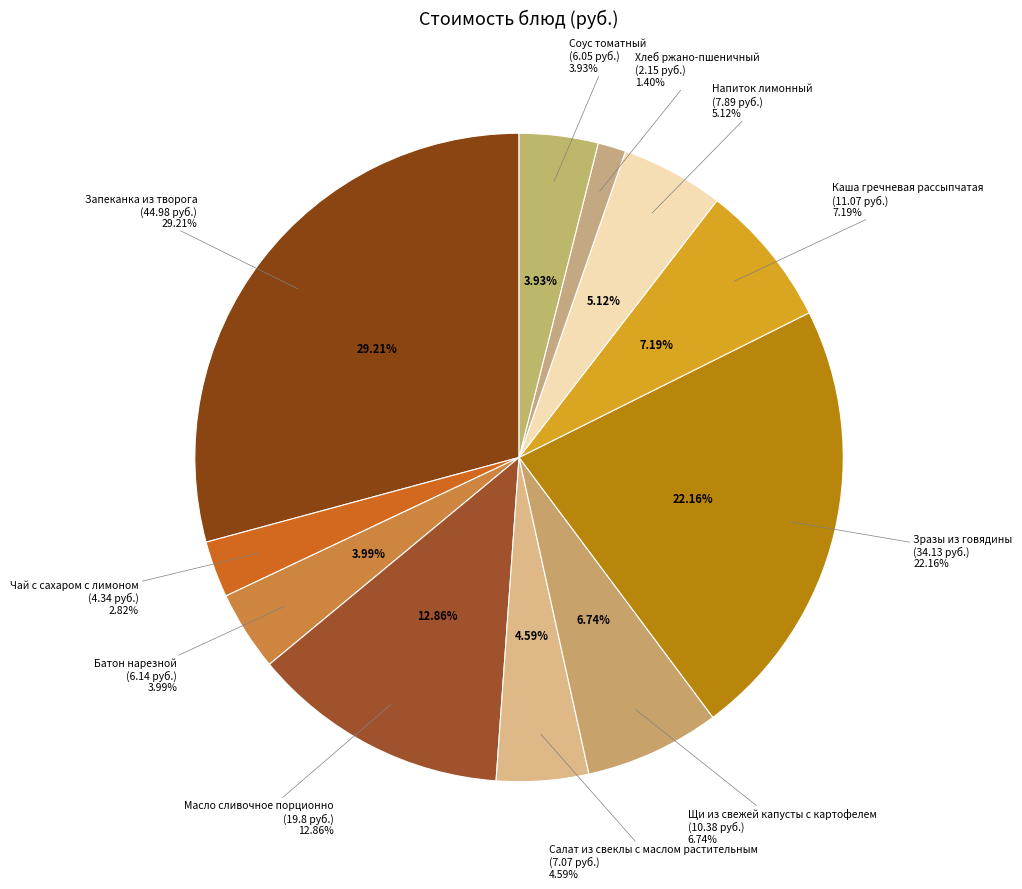

Count the number of slices in the pie.

11